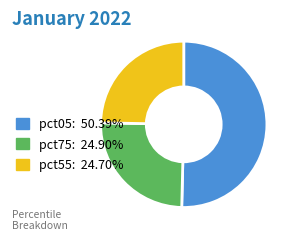

Is the sum of pct05: 50.39% and pct75: 24.90% greater than half?

Yes